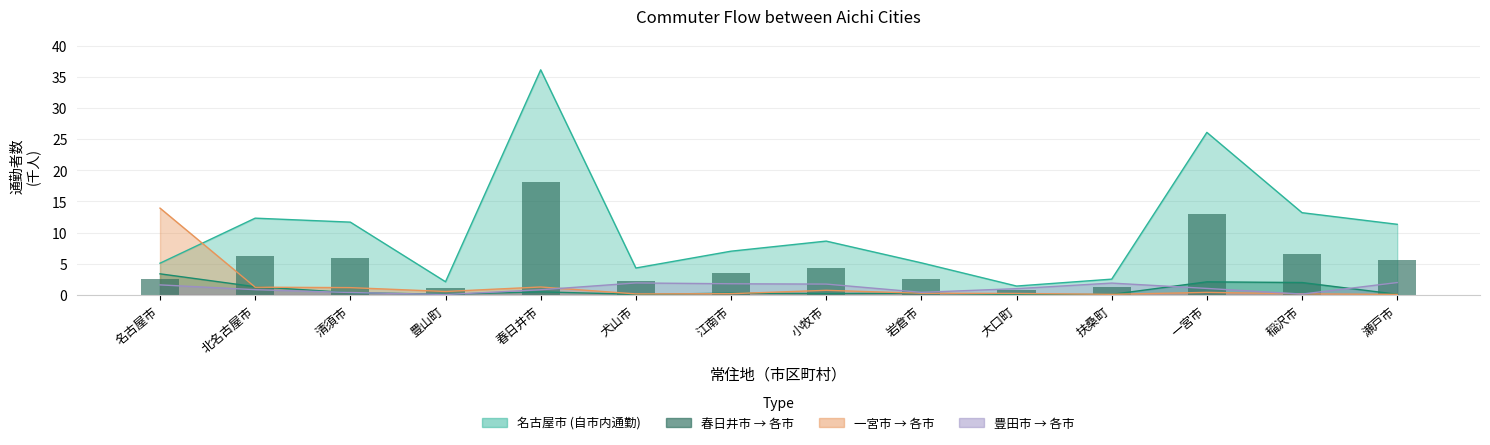

What position from the left is 清須市?

3